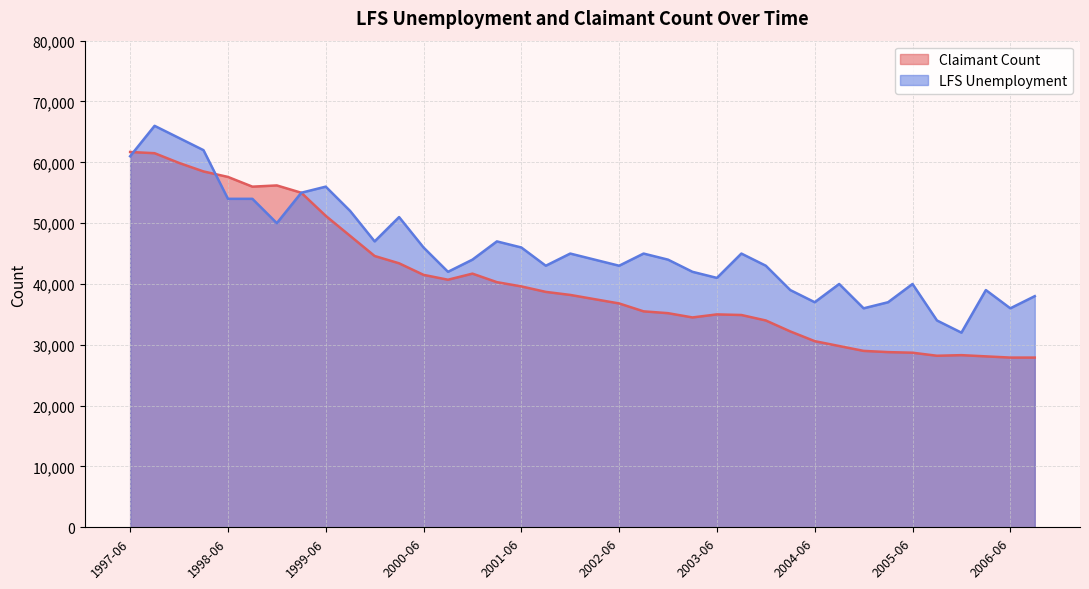

Which has a higher value, 2006-06 or 2003-03?

2003-03